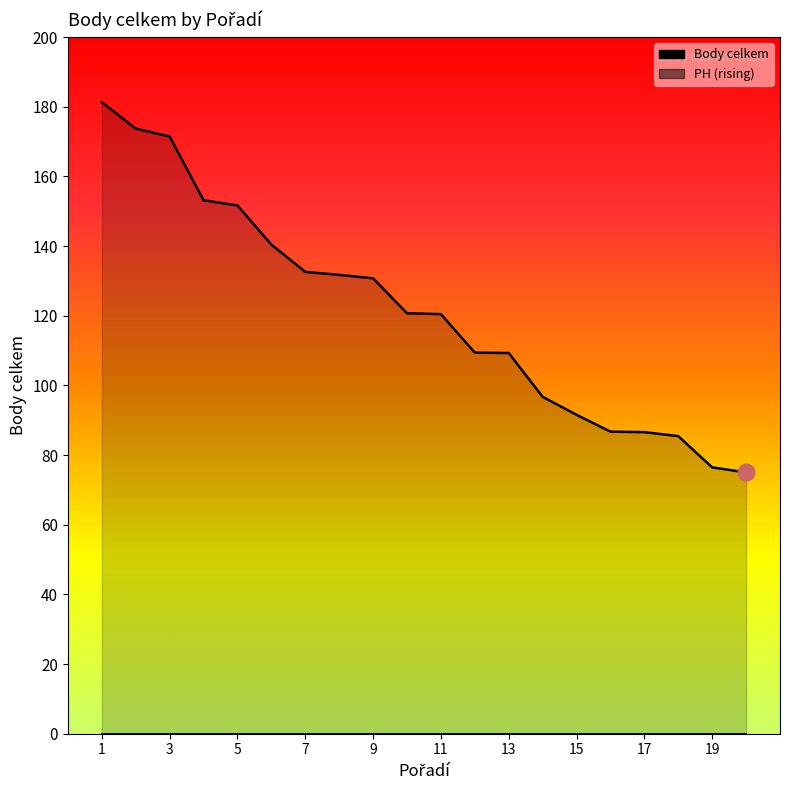

True or false: PH (rising) has more than 2 interior local peaks.

False